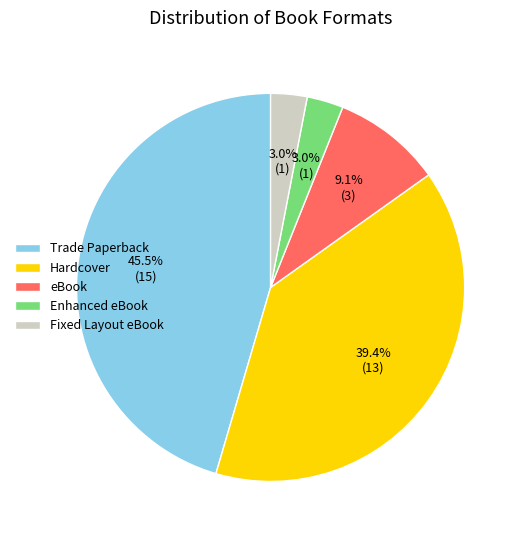

Does any single category account for the majority?

No